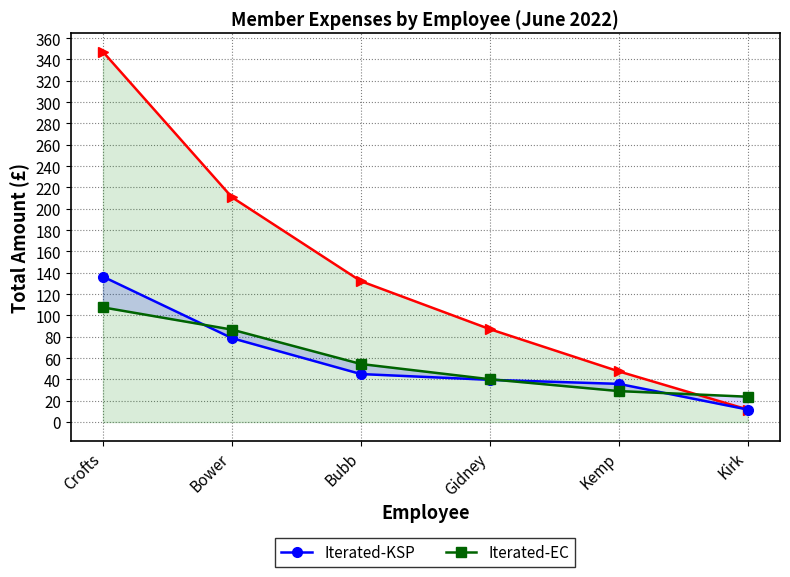

How many distinct data groups are displayed?

3